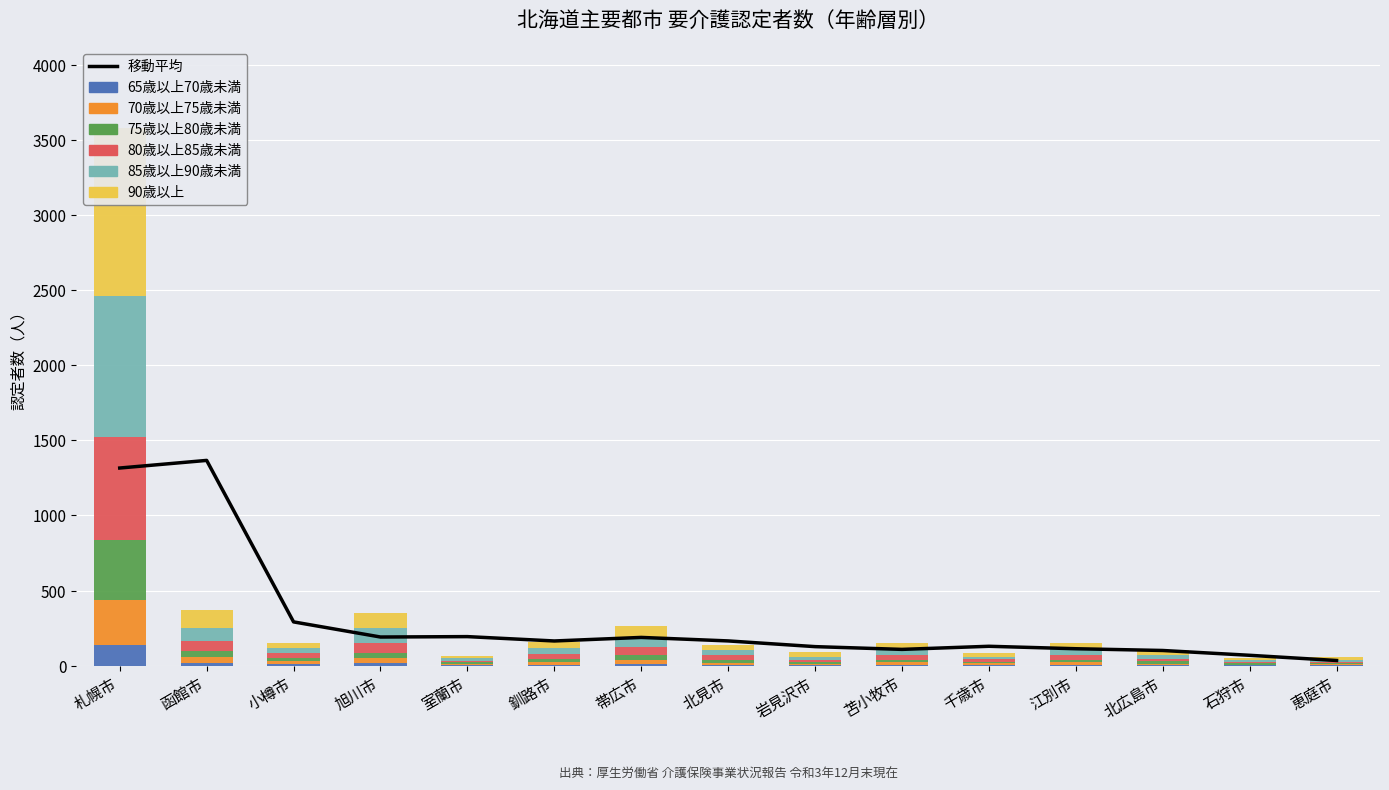

Which label corresponds to the largest value in the chart?

札幌市